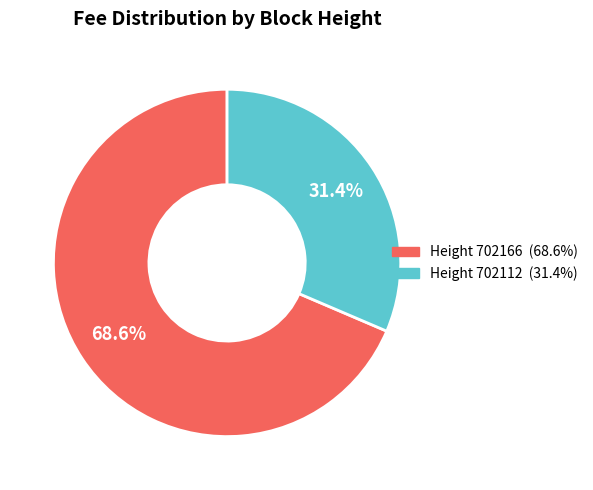

Is there a majority slice in this chart?

Yes